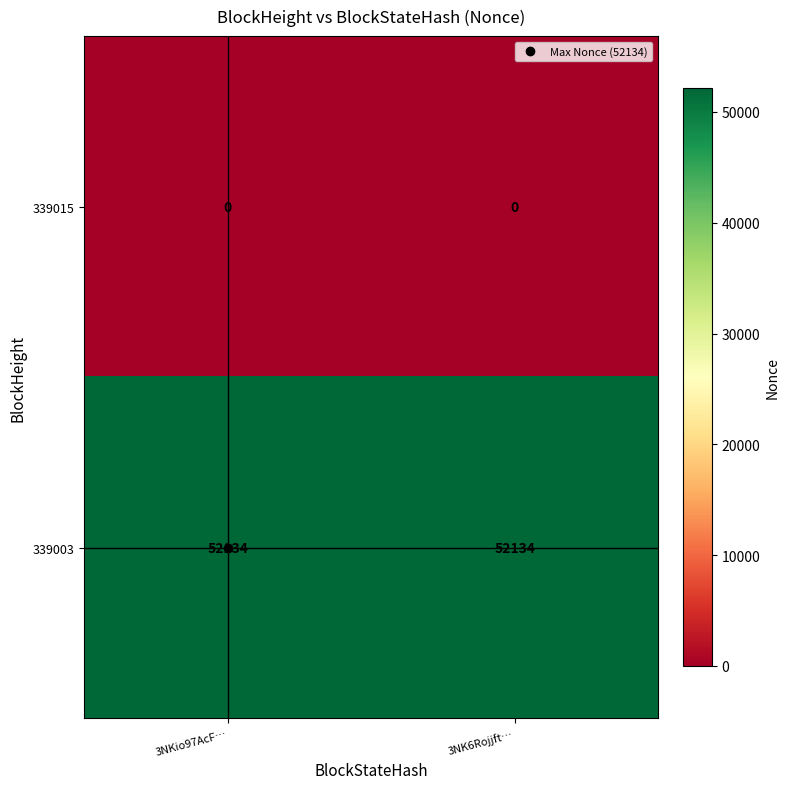

How many distinct data groups are displayed?

2